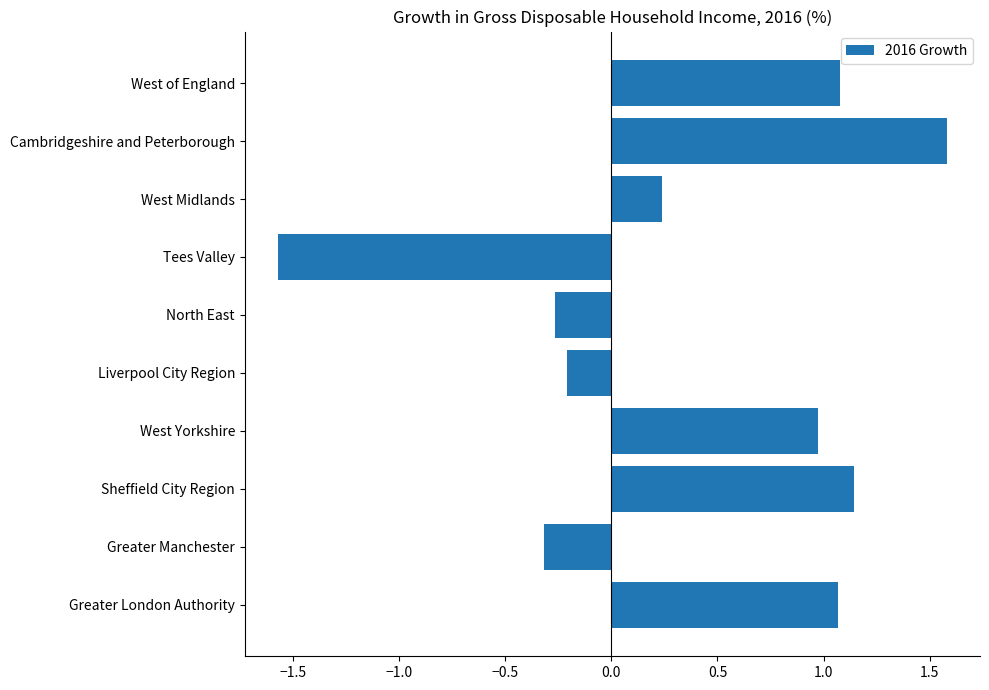

Which category has the highest value across all series?

Cambridgeshire and Peterborough